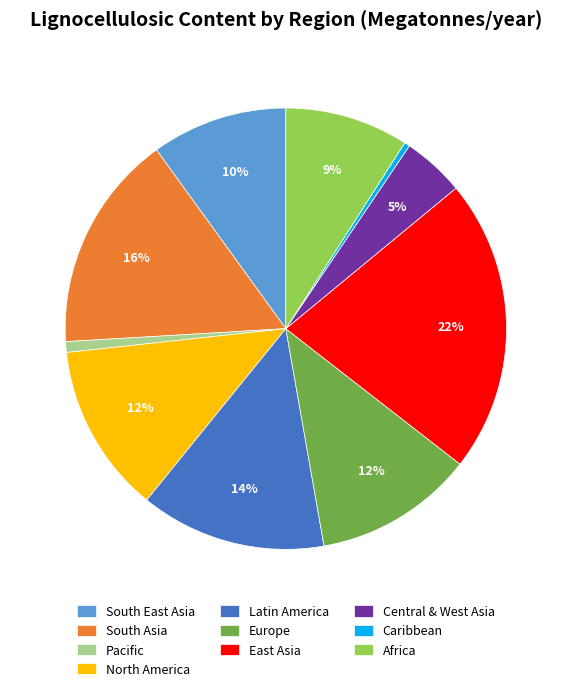

Does any single category account for the majority?

No